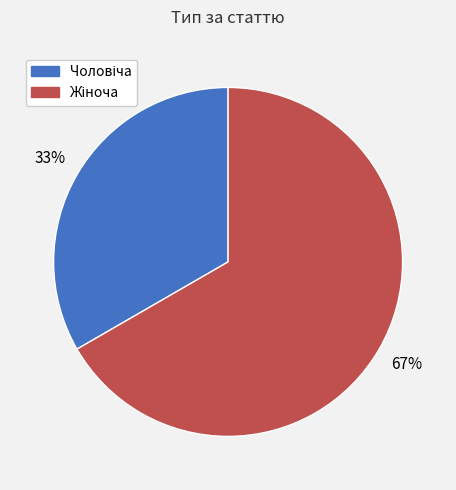

To the nearest percent, what is the average slice percentage?

50%